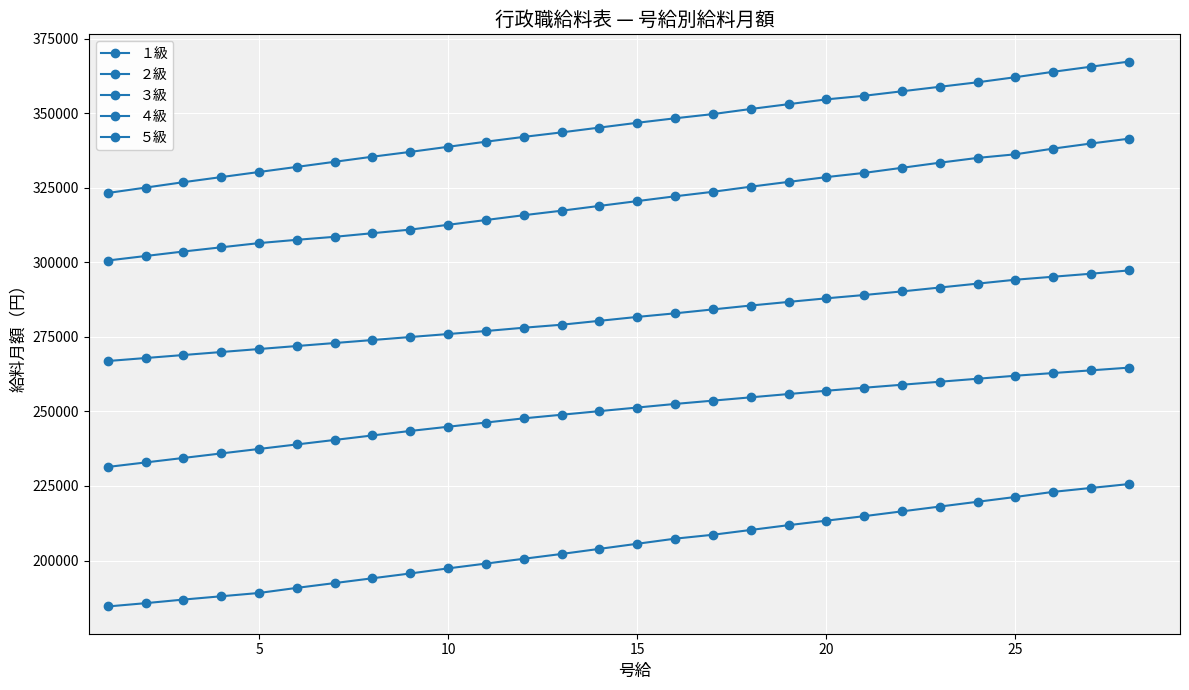

How many lines are shown in the chart?

5